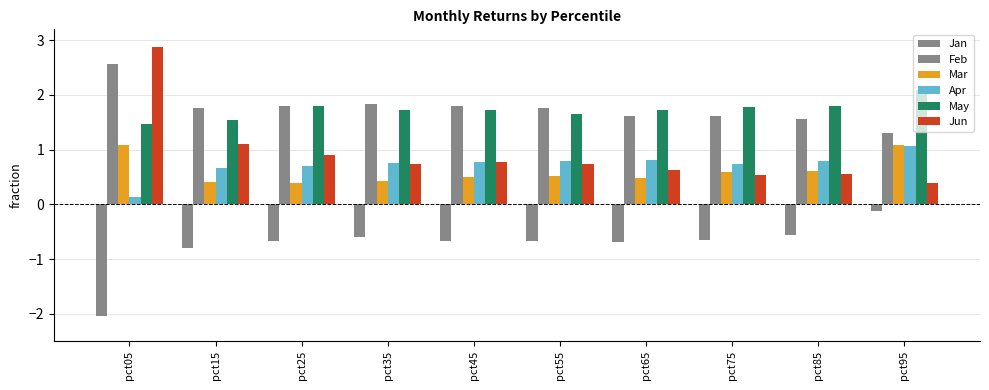

How many groups of bars are there?

10